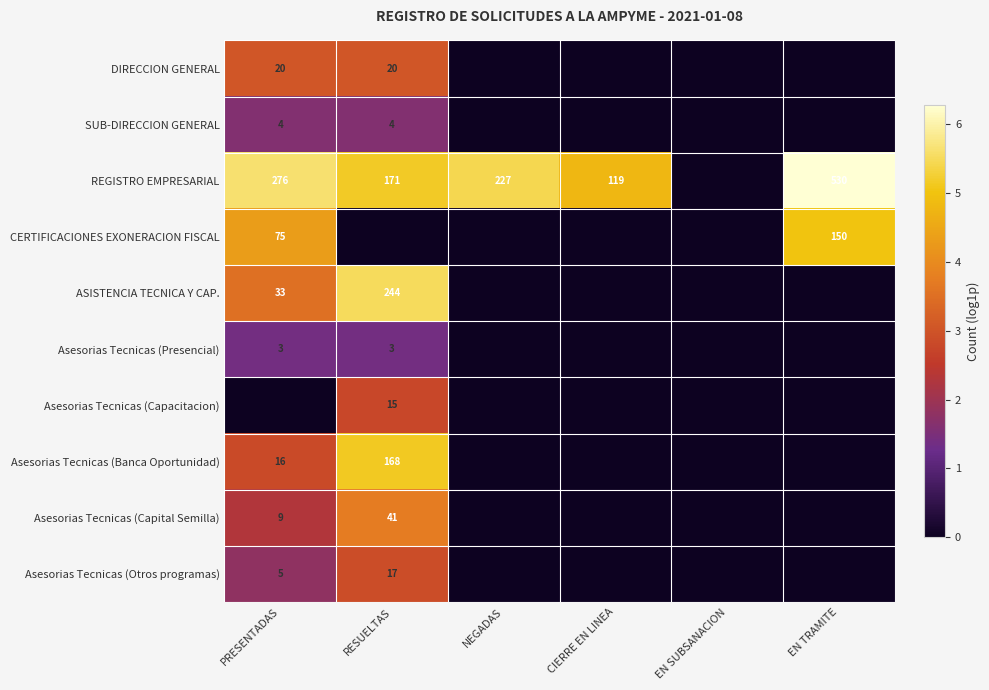

Is it true that REGISTRO EMPRESARIAL equals 168 at PRESENTADAS?

False